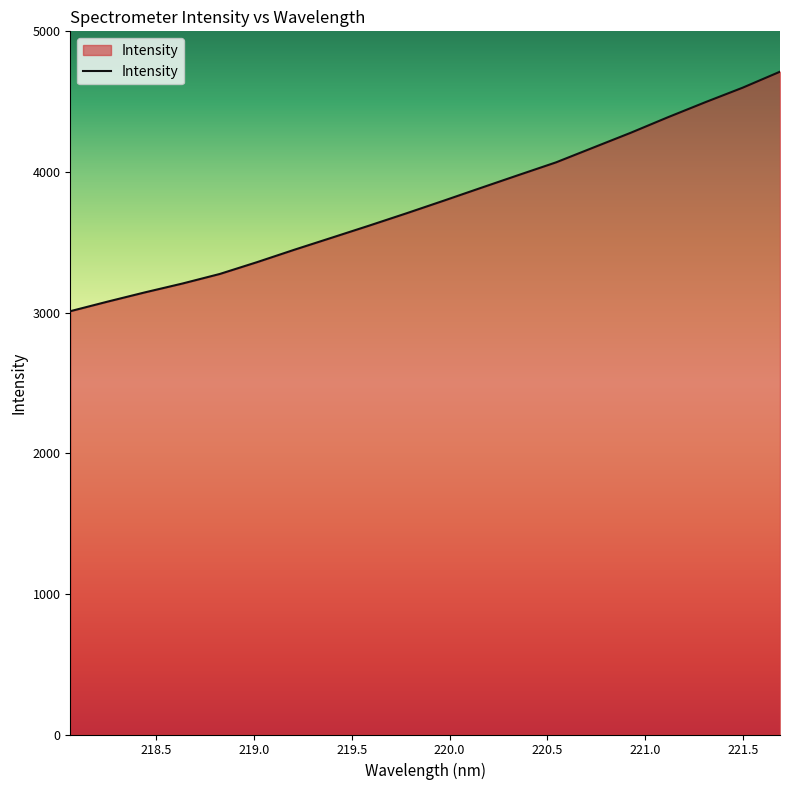

What is the smallest value displayed?

3010.0